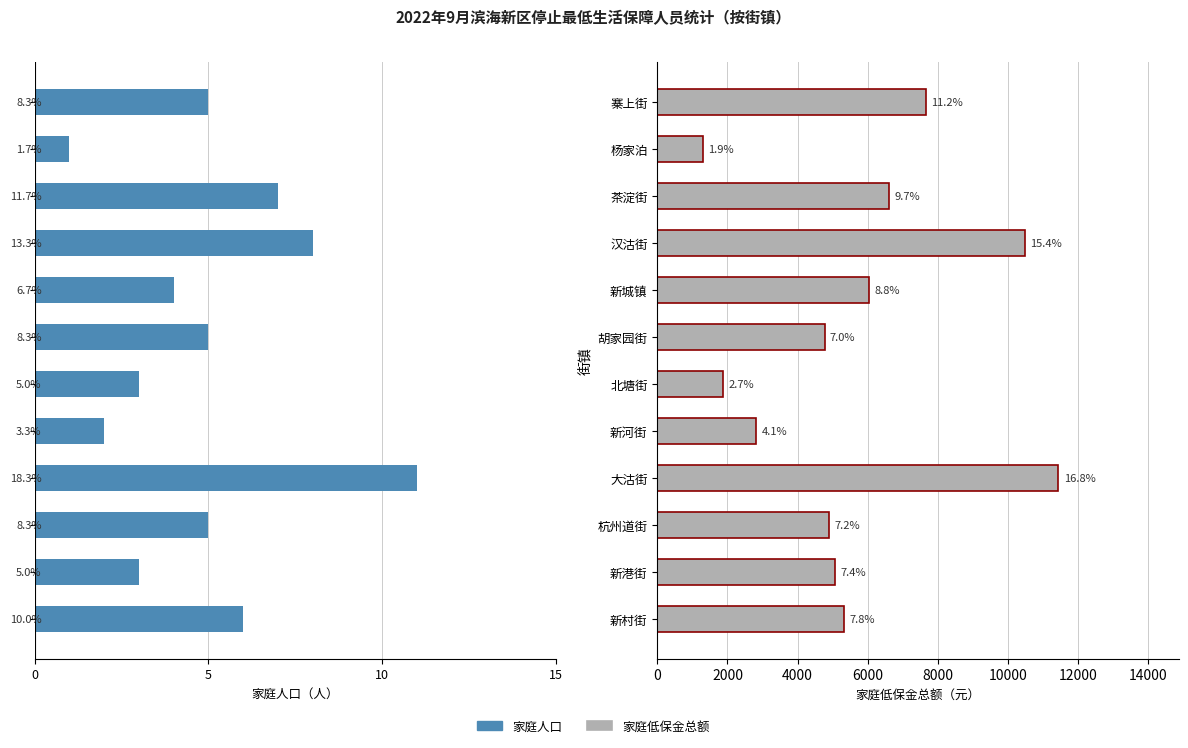

How many data points in 家庭人口 are above -5?

5